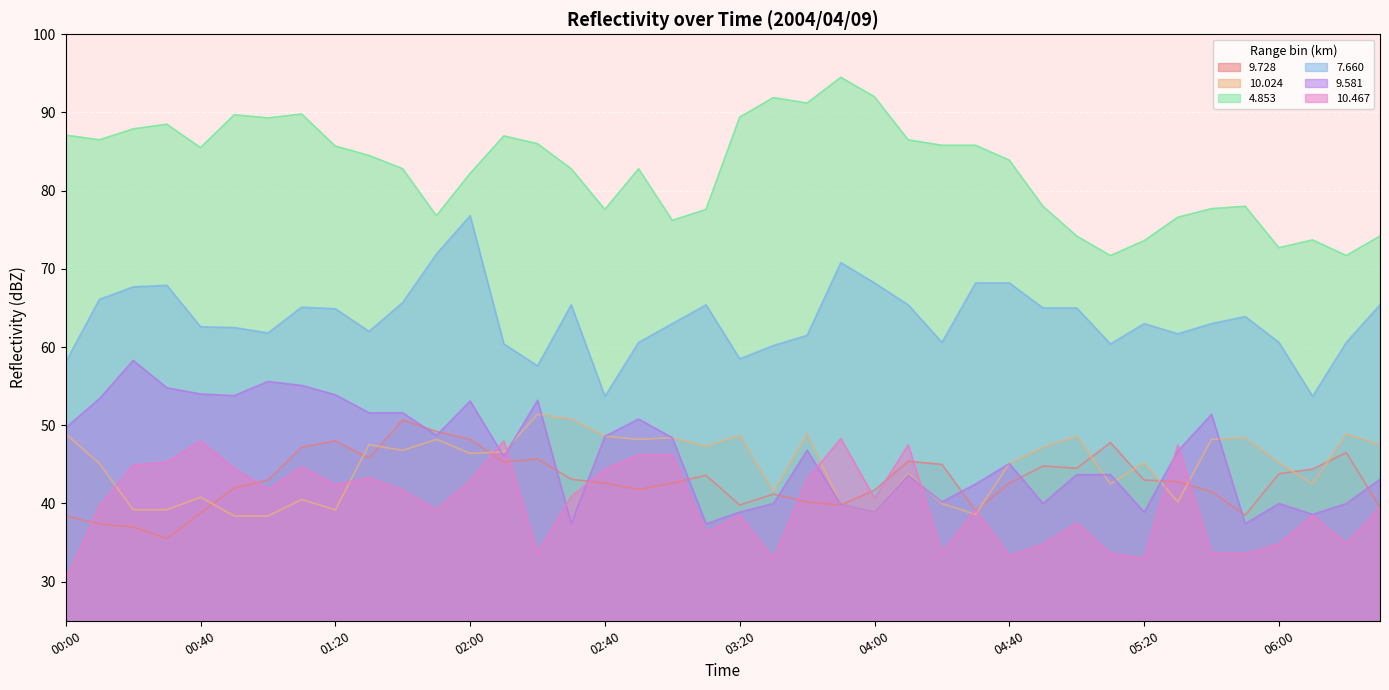

What is the highest value of the 10.024 series?

51.4